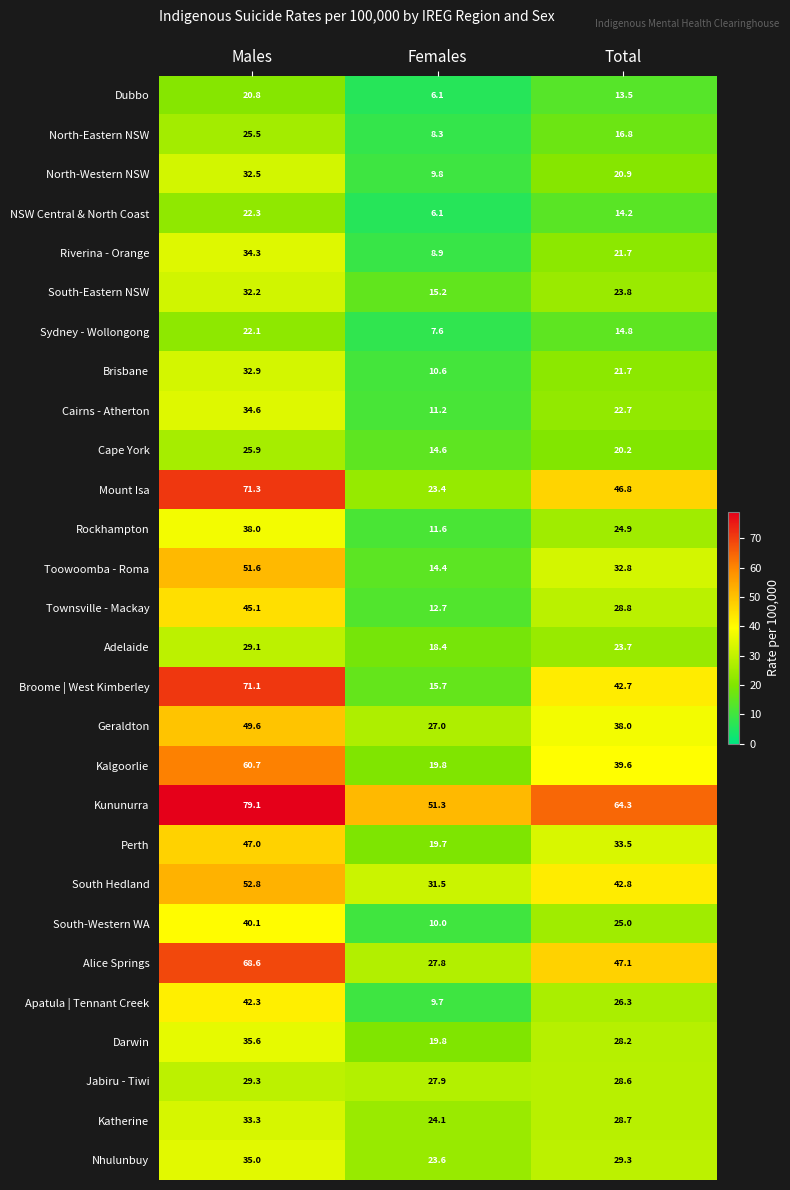

True or false: Townsville - Mackay has a value of 45.1 at Males.

True